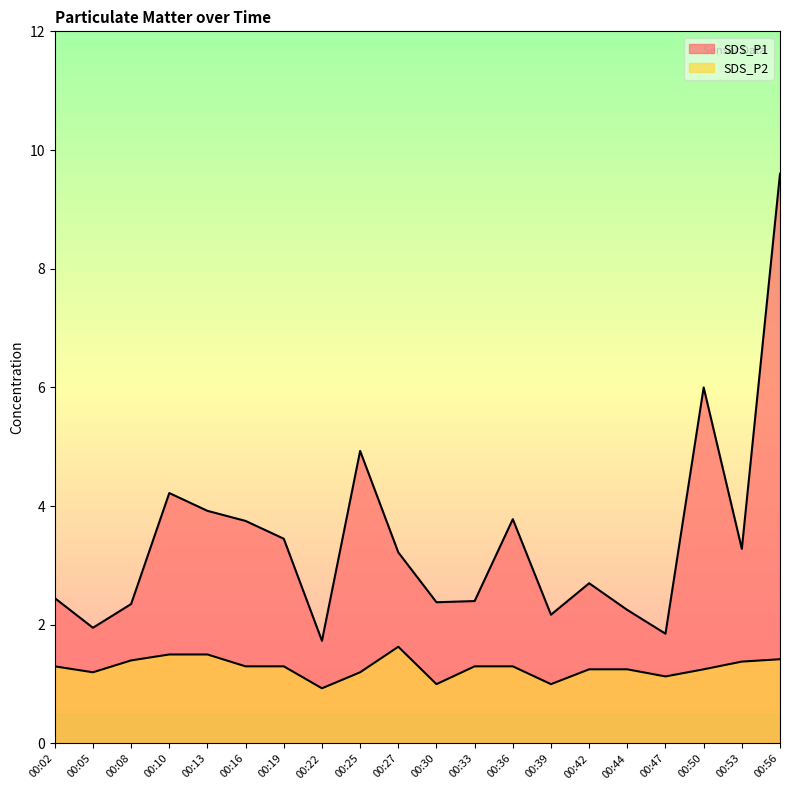

Rank the series by their maximum value, from highest to lowest.

SDS_P1, SDS_P2